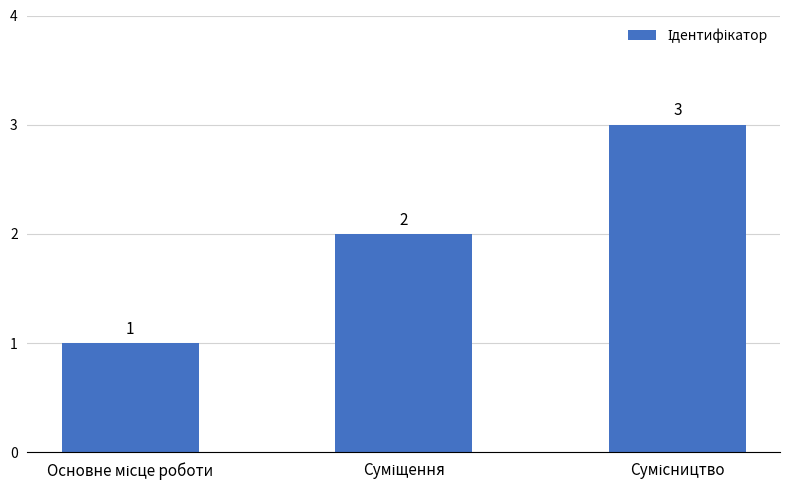

How many bars are there in total?

3